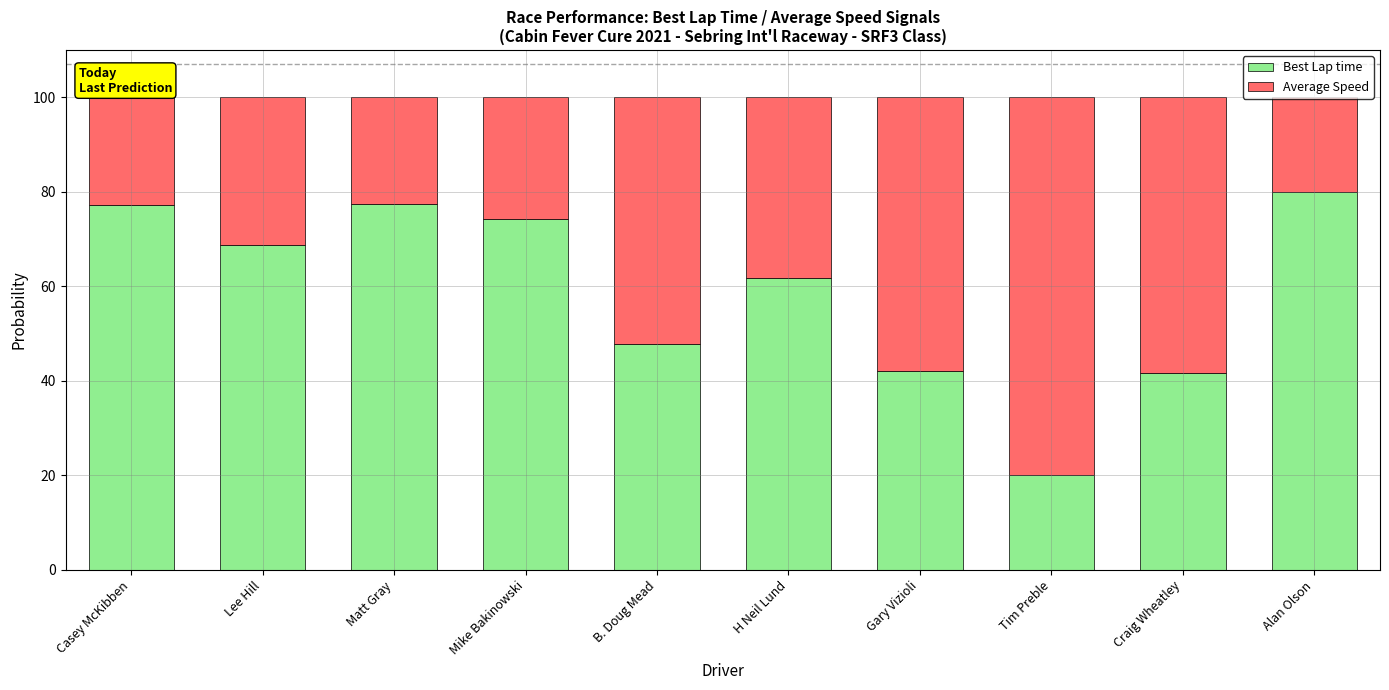

What is the difference between the maximum and minimum values in the Best Lap time series?

60.0